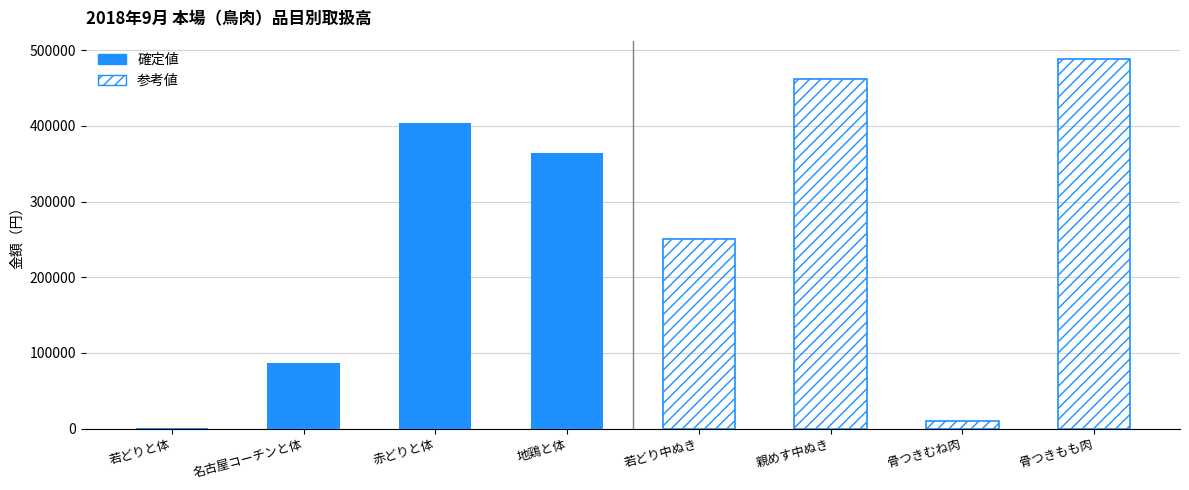

How many series are shown in this chart?

2